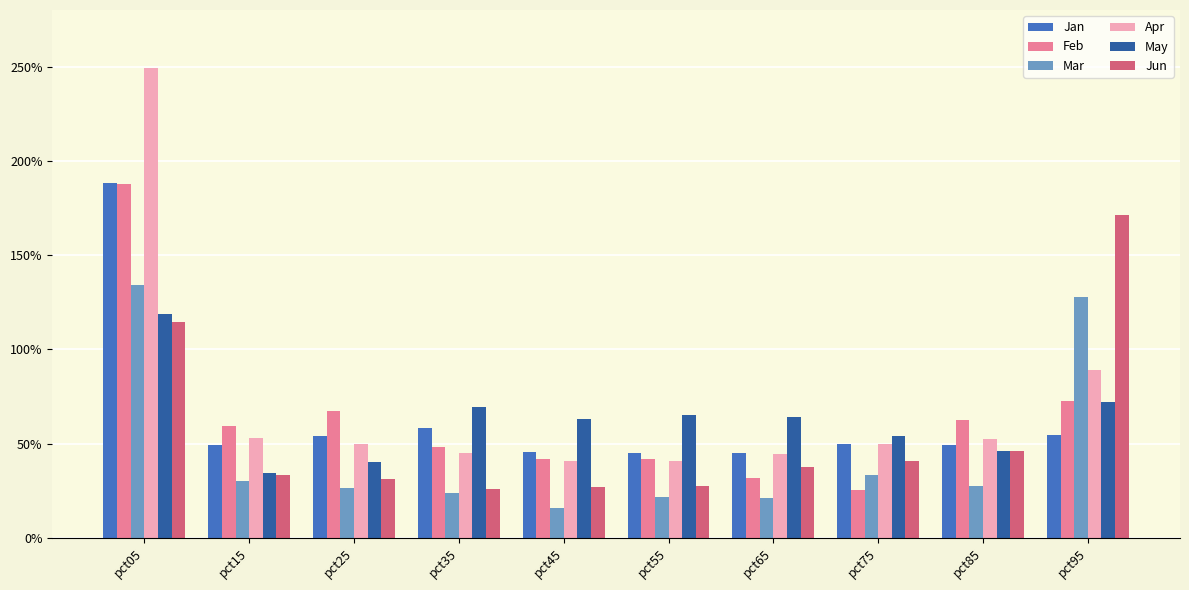

What are all the series names shown in the legend?

Jan, Feb, Mar, Apr, May, Jun